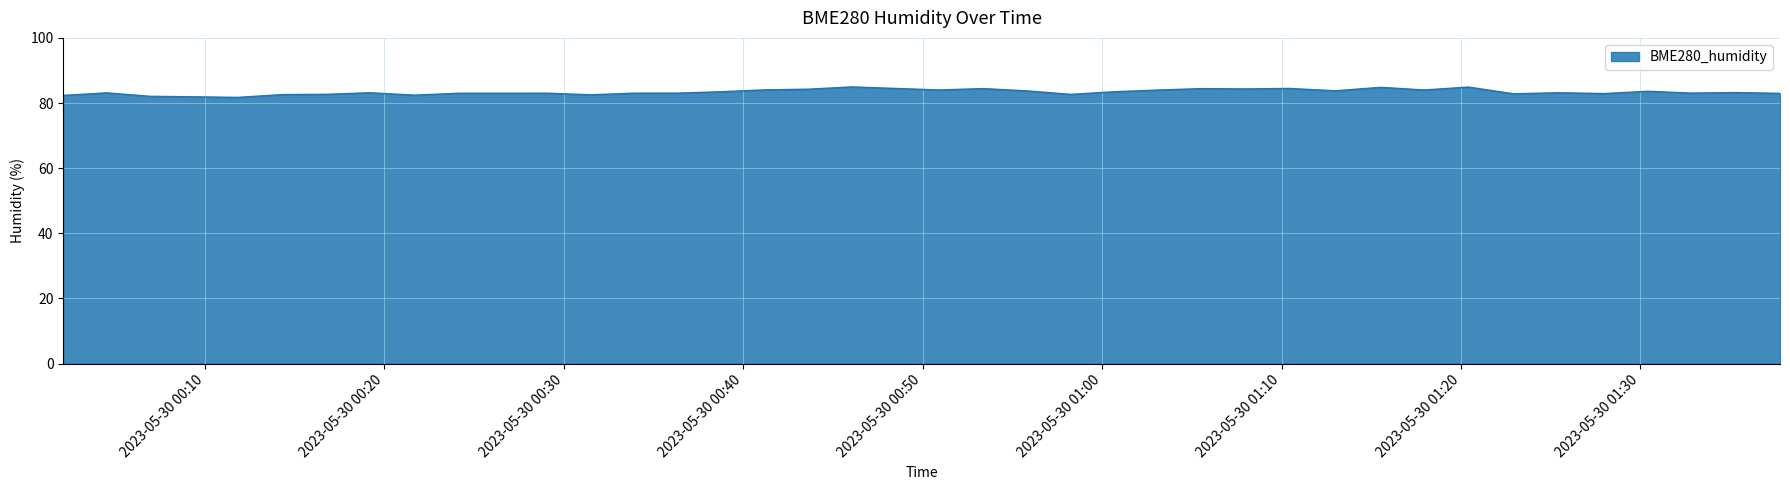

What is the difference between the maximum and minimum values?

3.2